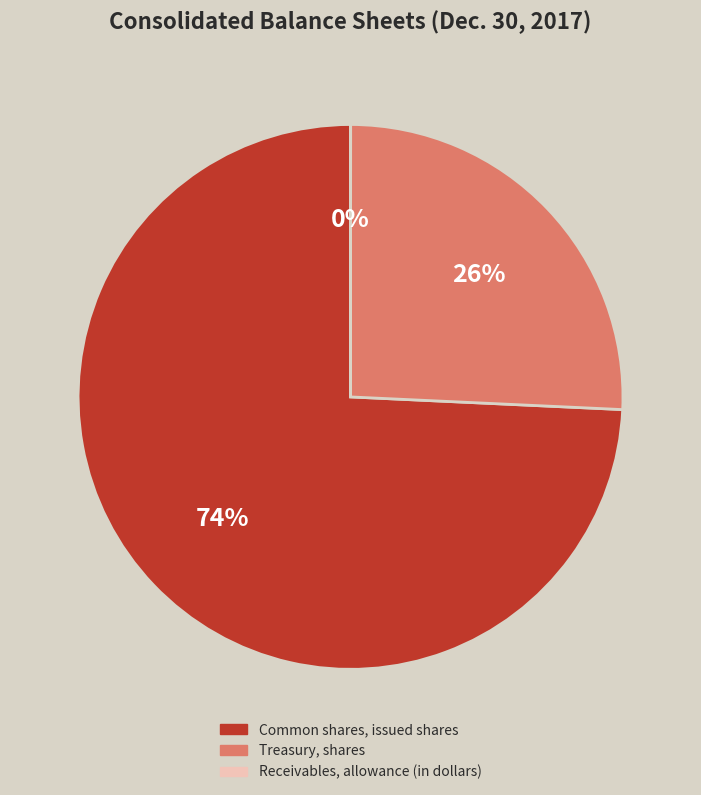

The Common shares, issued shares slice represents 86% of the pie. True or false?

False